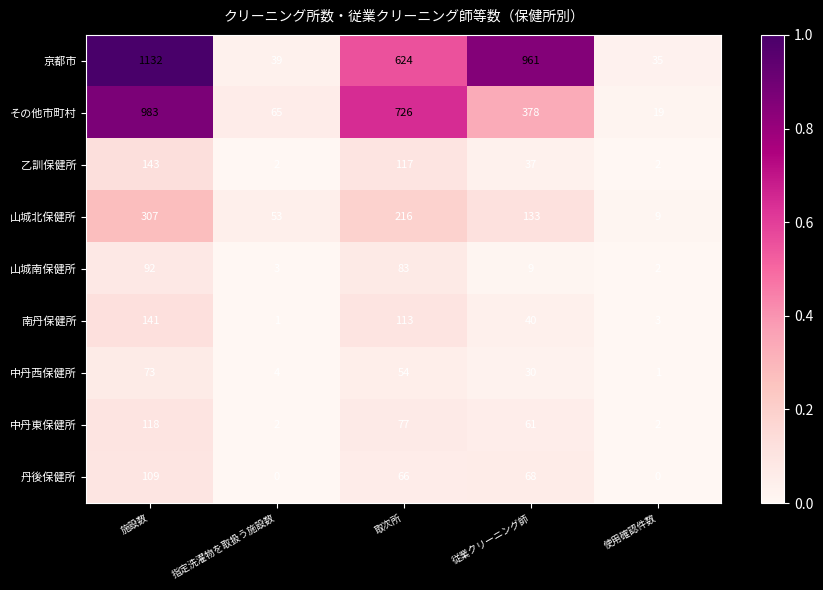

Is it true that 中丹東保健所 equals 163 at 施設数?

False